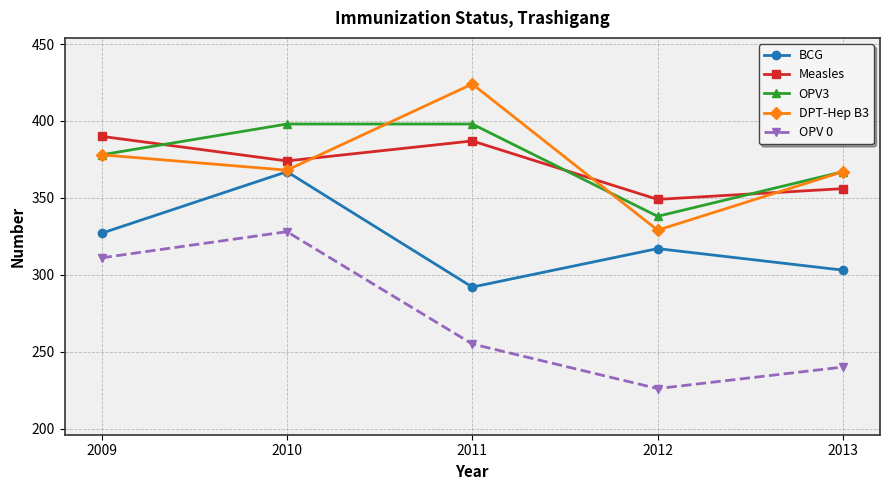

At 2012, list the series in order from largest to smallest.

Measles, OPV3, DPT-Hep B3, BCG, OPV 0